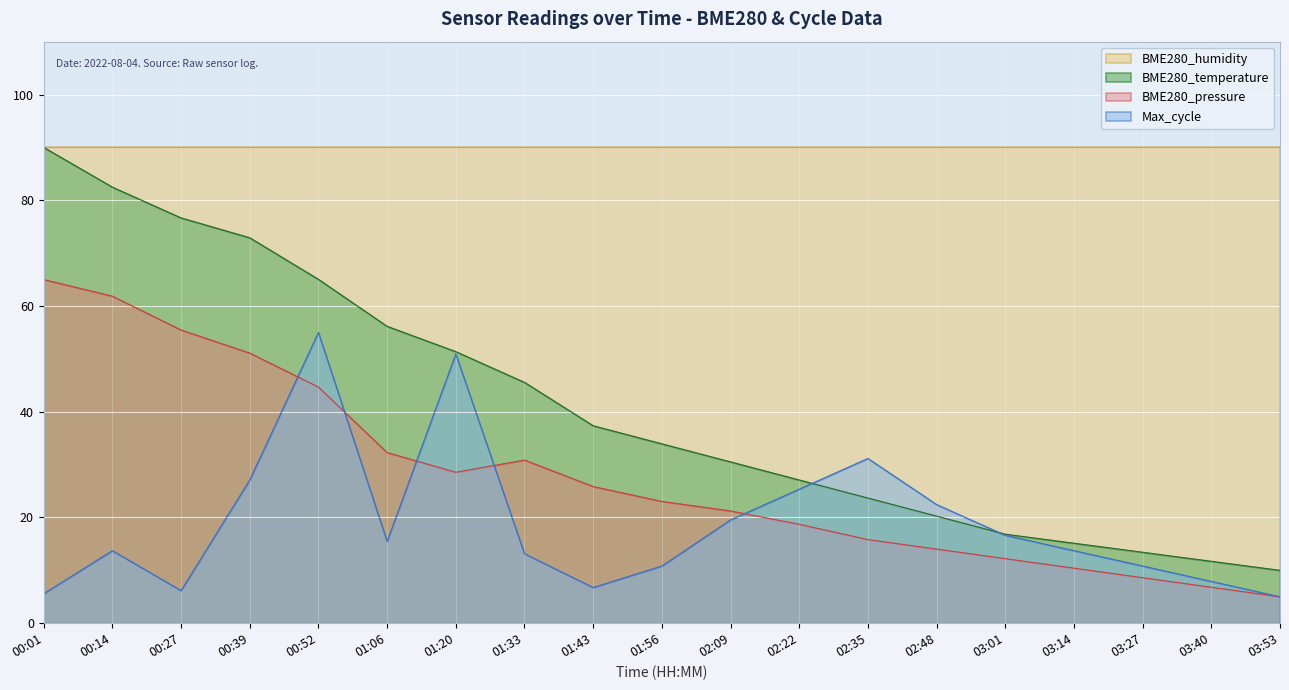

At how many categories does at least one series exceed 20?

19